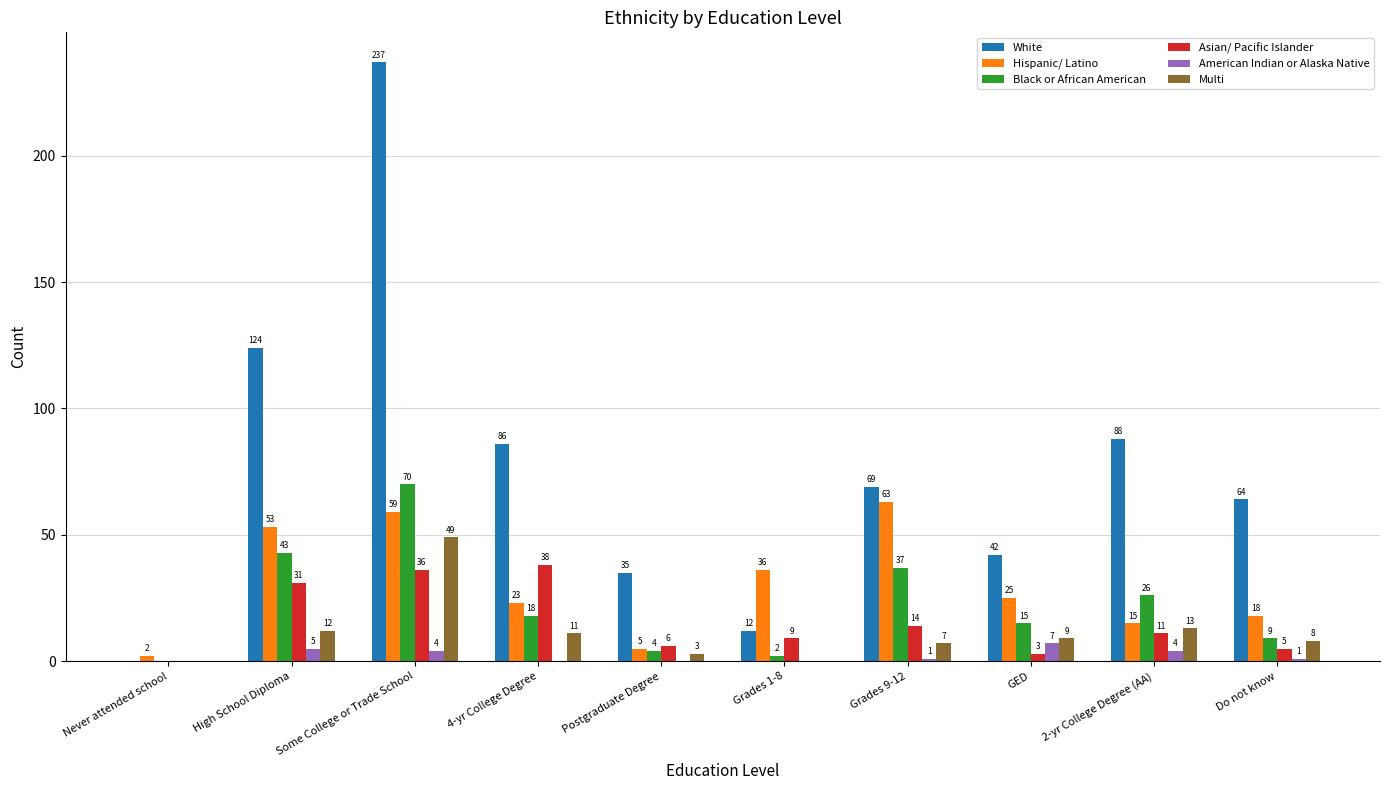

What are all the series names shown in the legend?

White, Hispanic/ Latino, Black or African American, Asian/ Pacific Islander, American Indian or Alaska Native, Multi